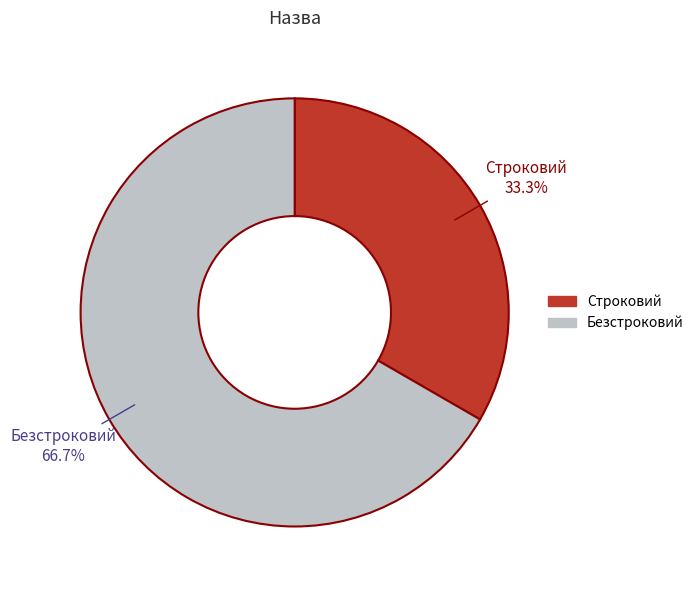

Which category has the biggest portion of the pie?

Безстроковий